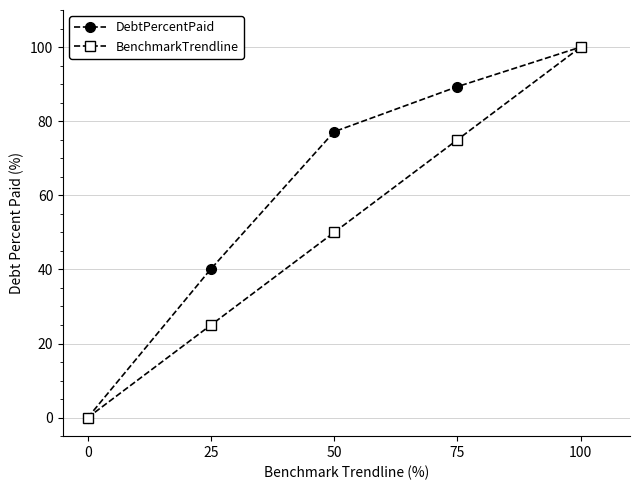

At which category is the sum across all series the highest?

100